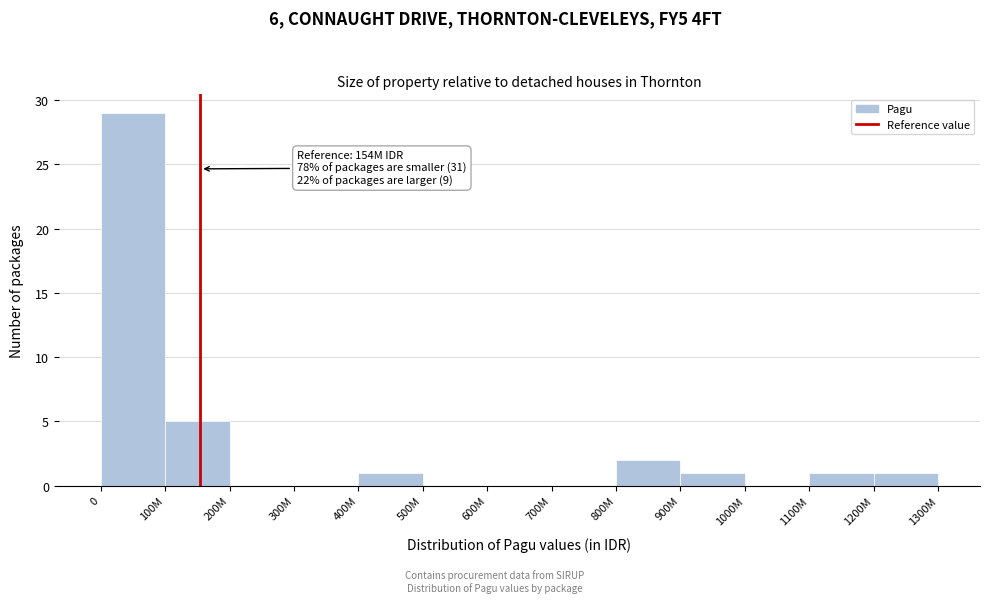

Reading left to right, transcribe all the data shown in this chart.

0=29	100M=5	200M=0	300M=0	400M=1	500M=0	600M=0	700M=0	800M=2	900M=1	1000M=0	1100M=1	1200M=1